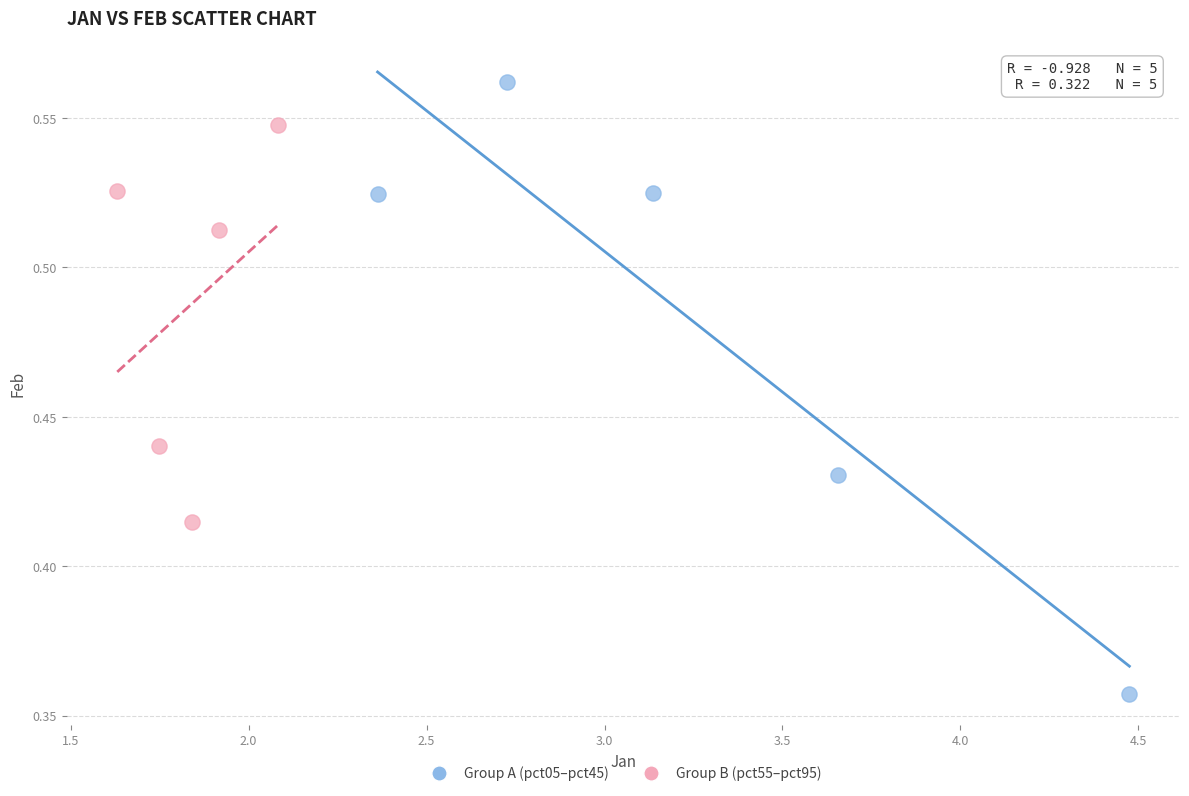

Which series has the largest Y range (max minus min)?

Group A (pct05–pct45)